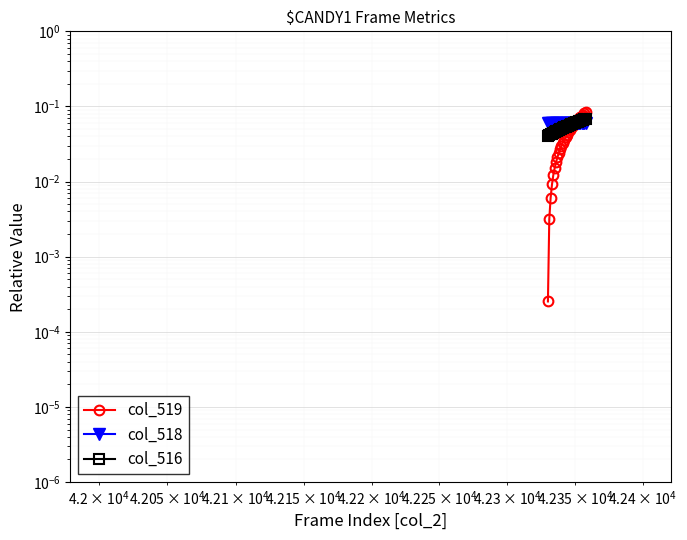

Rank the series by their maximum value, from highest to lowest.

col_519, col_516, col_518